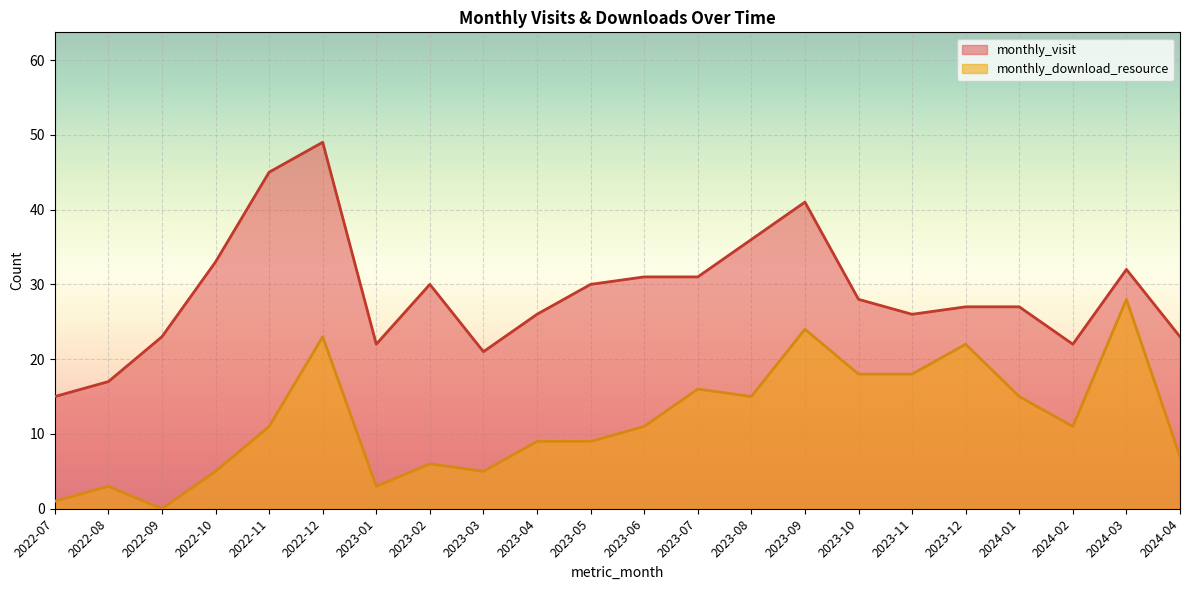

What is the maximum value for monthly_visit?

49